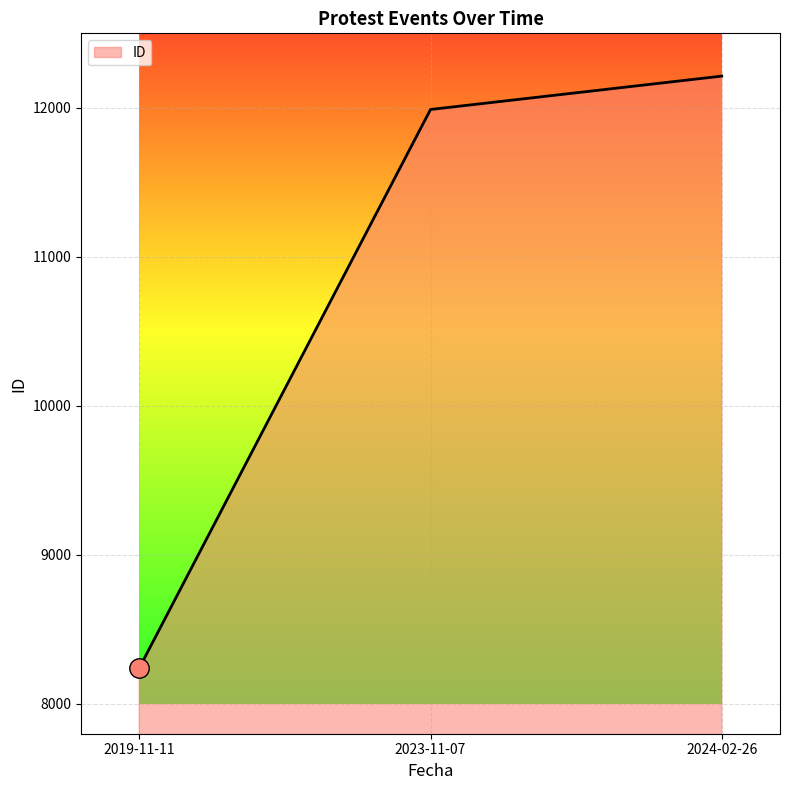

Reading left to right, what are all the values shown in this chart?

2019-11-11=8241	2023-11-07=11989	2024-02-26=12213